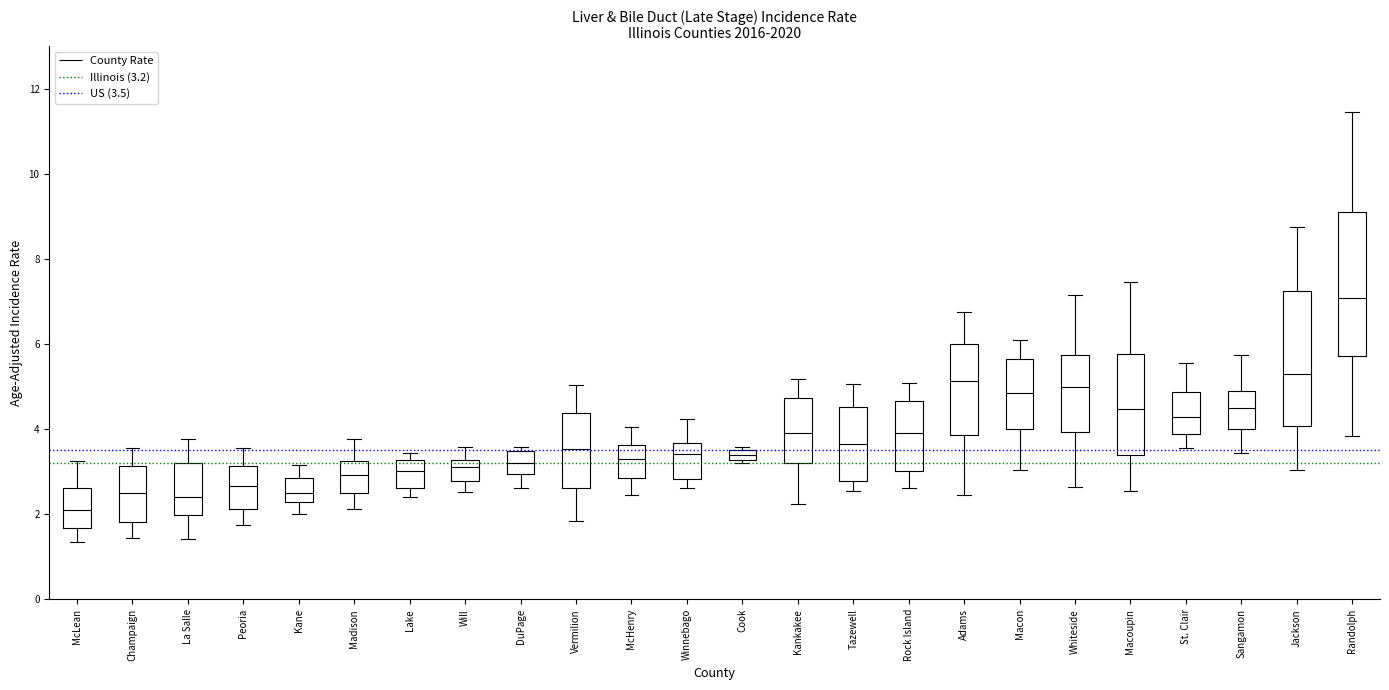

Which box's median line is the highest?

Randolph